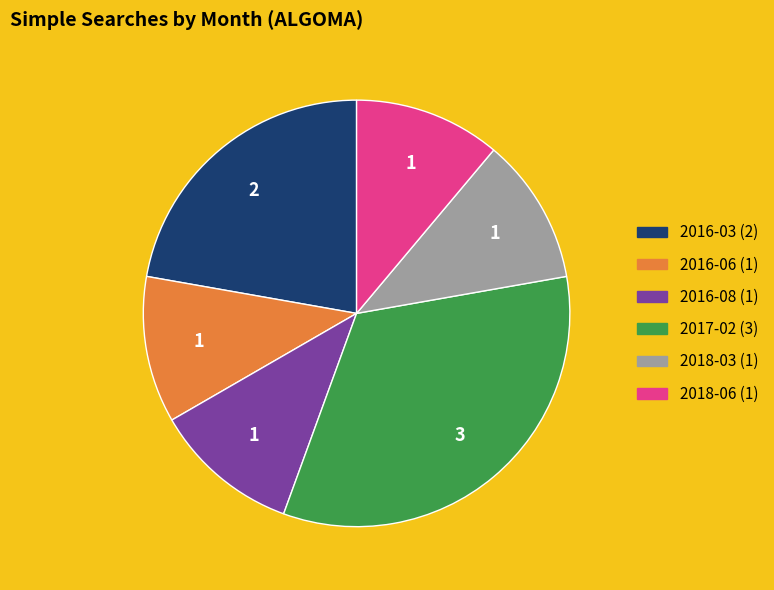

What is the largest slice in the pie chart?

2017-02